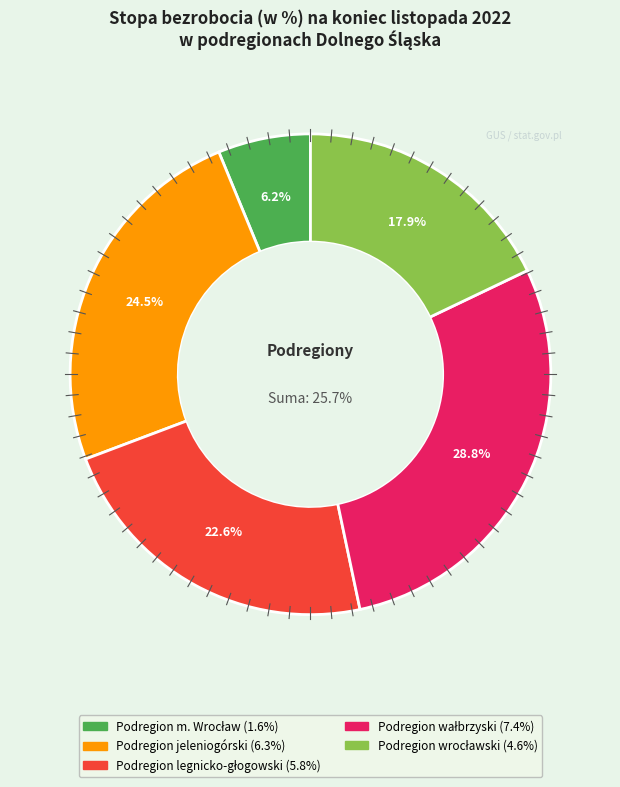

To the nearest percent, what percentage of the pie is Podregion wałbrzyski?

29%